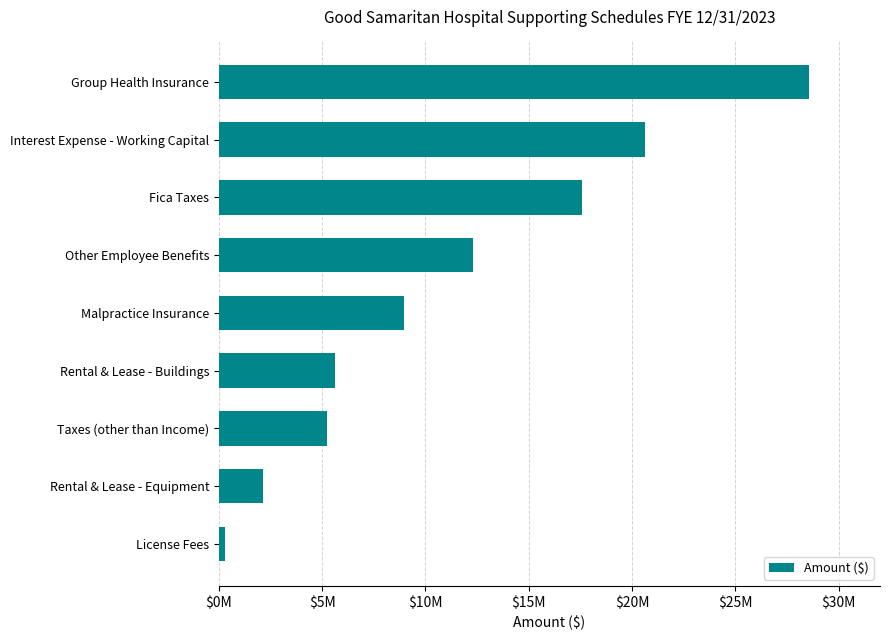

What is the maximum value shown in the chart?

28573432.6